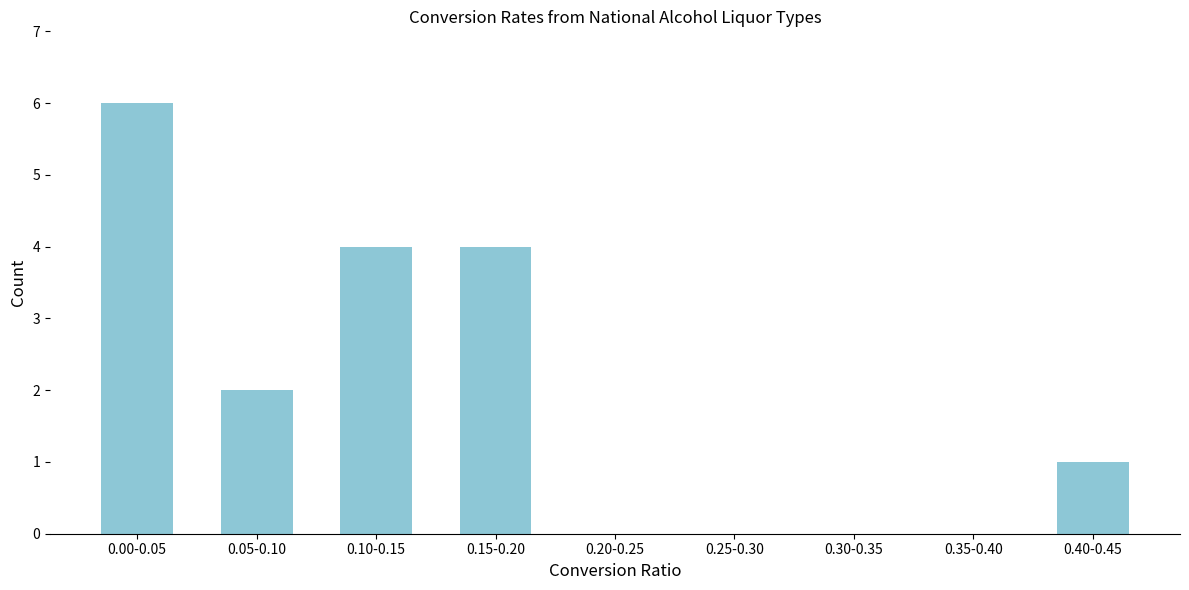

Reading left to right, what are all the values shown in this chart?

0.00-0.05=6	0.05-0.10=2	0.10-0.15=4	0.15-0.20=4	0.20-0.25=0	0.25-0.30=0	0.30-0.35=0	0.35-0.40=0	0.40-0.45=1